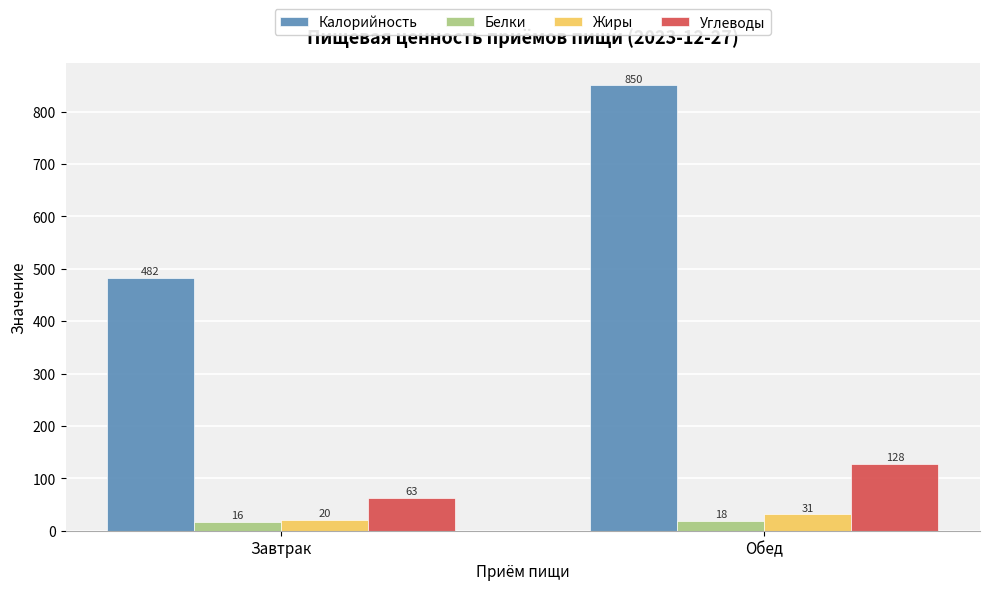

At which category is the sum across all series the highest?

Обед